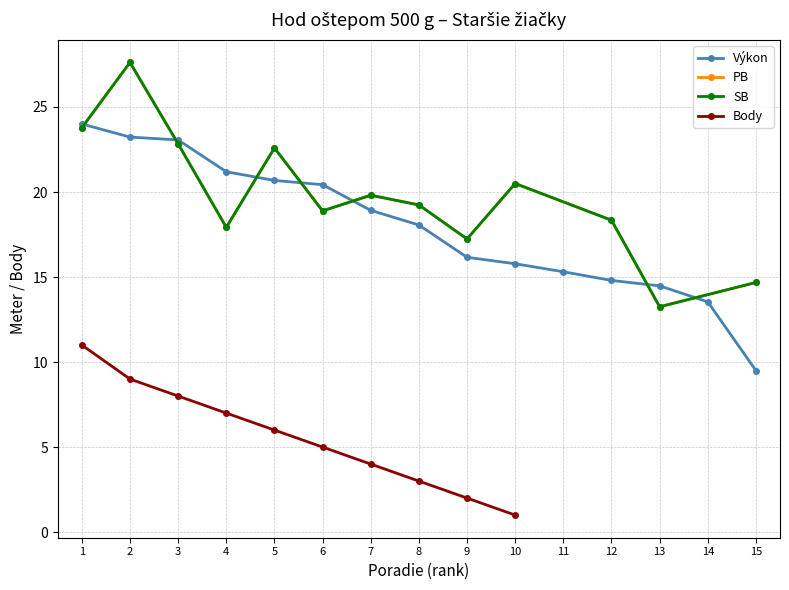

True or false: Výkon has a value of 15.8 at 10.

True